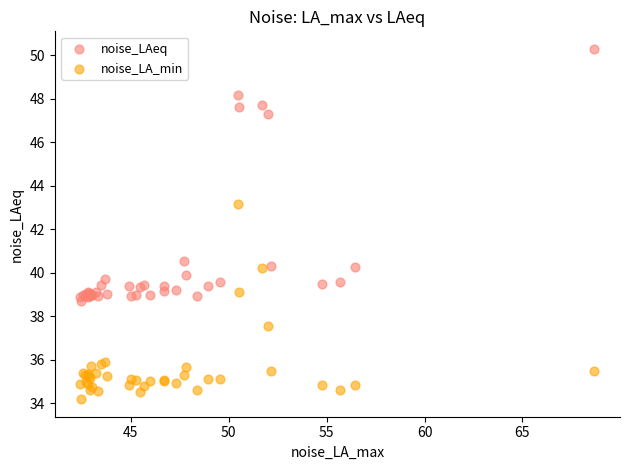

Which series reaches the minimum Y coordinate?

noise_LA_min